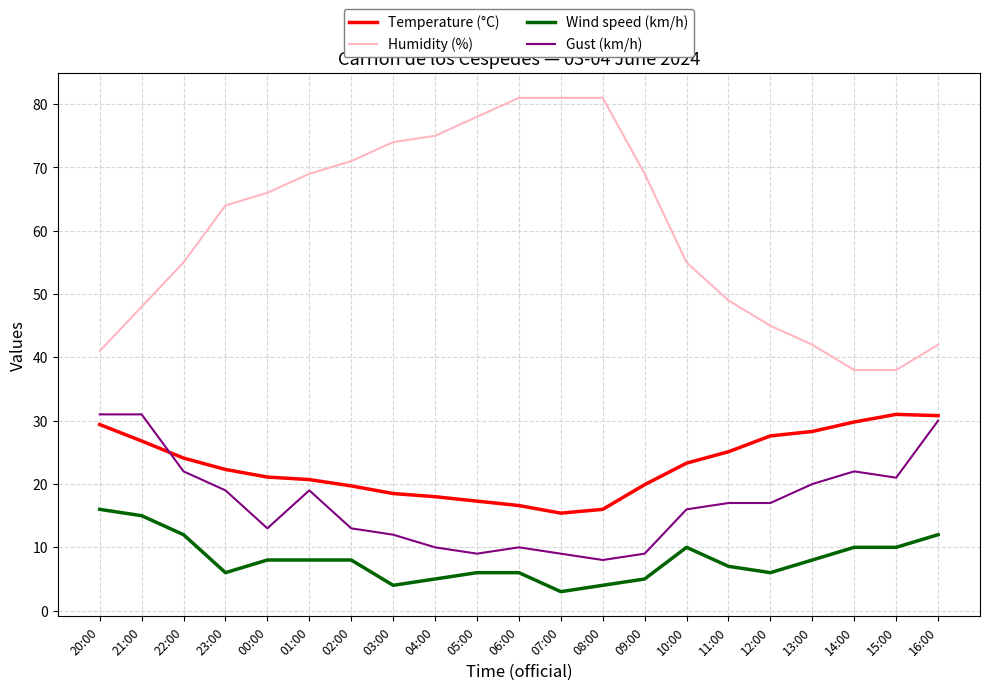

Between which two adjacent categories do Temperature (°C) and Gust (km/h) first intersect?

21:00 and 22:00